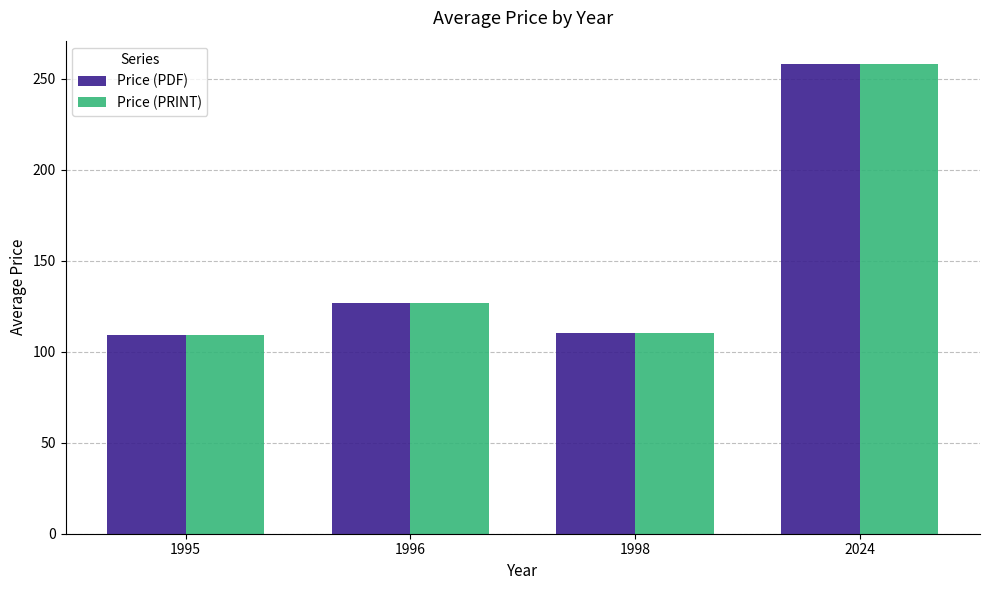

What is the maximum value for Price (PRINT)?

258.0